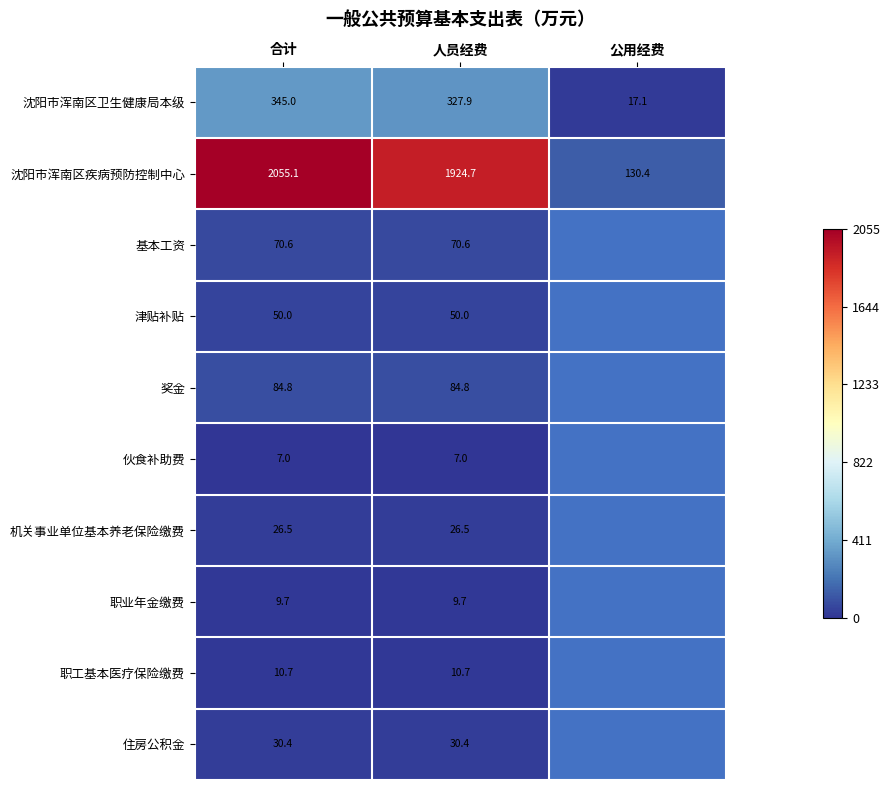

Which series changed the most between 合计 and 人员经费?

沈阳市浑南区疾病预防控制中心